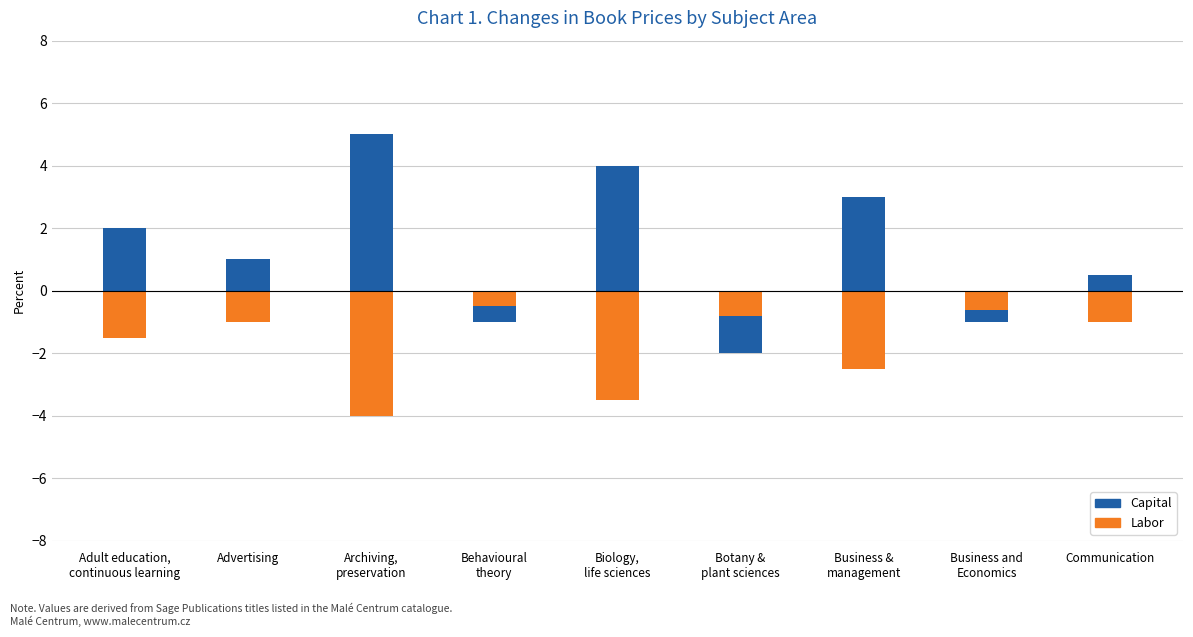

Which series has the widest spread of values?

Capital